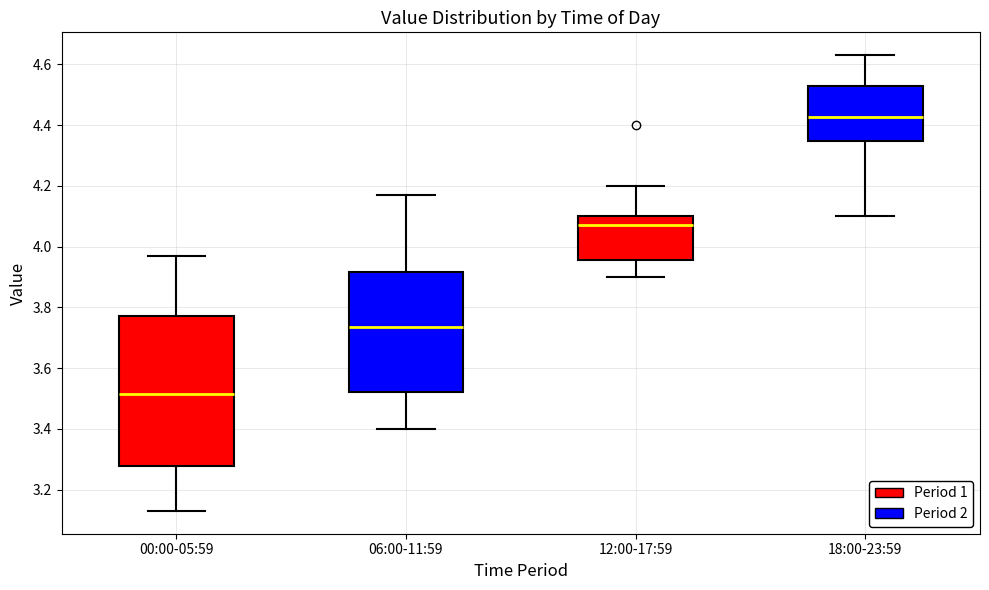

Which box has the lowest median line?

00:00-05:59